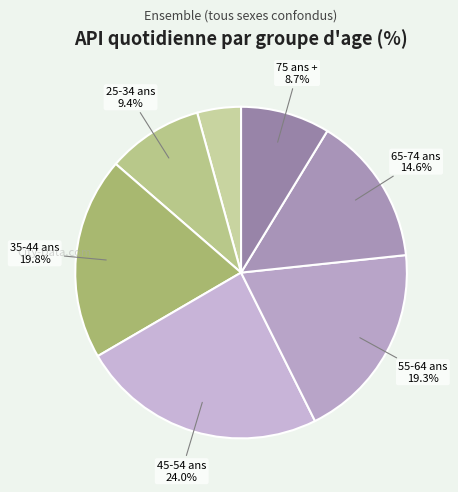

Is there any slice that represents more than half of the pie?

No